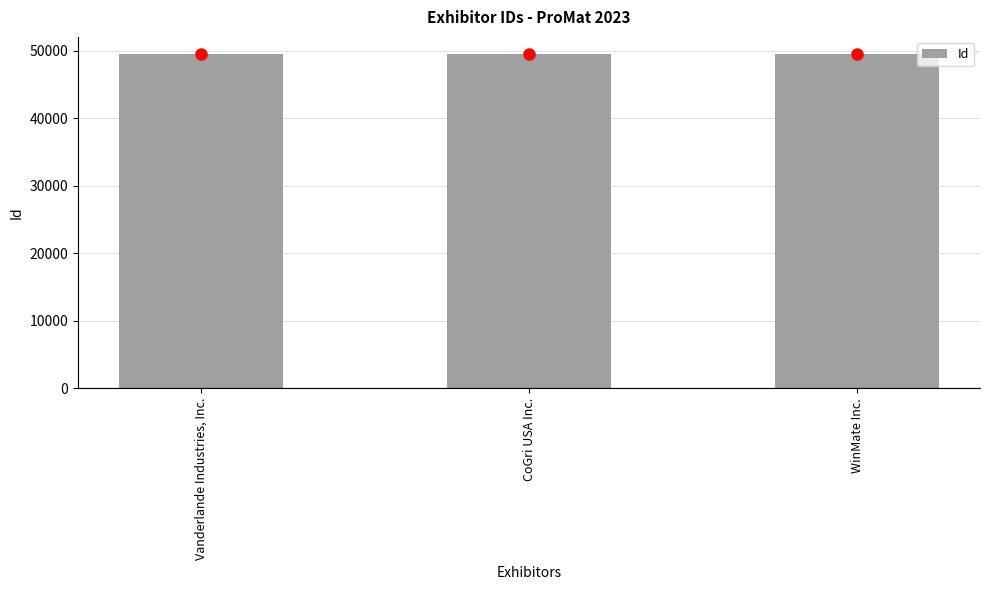

What is the label of the 2nd bar from the right?

CoGri USA Inc.